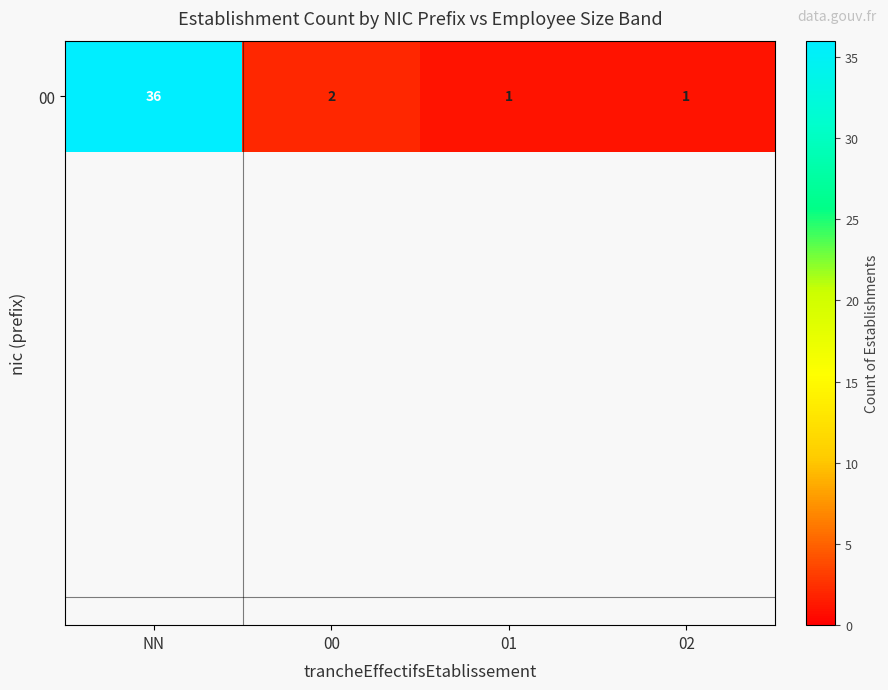

Reading left to right, what are all the values shown in this chart?

36	2	1	1